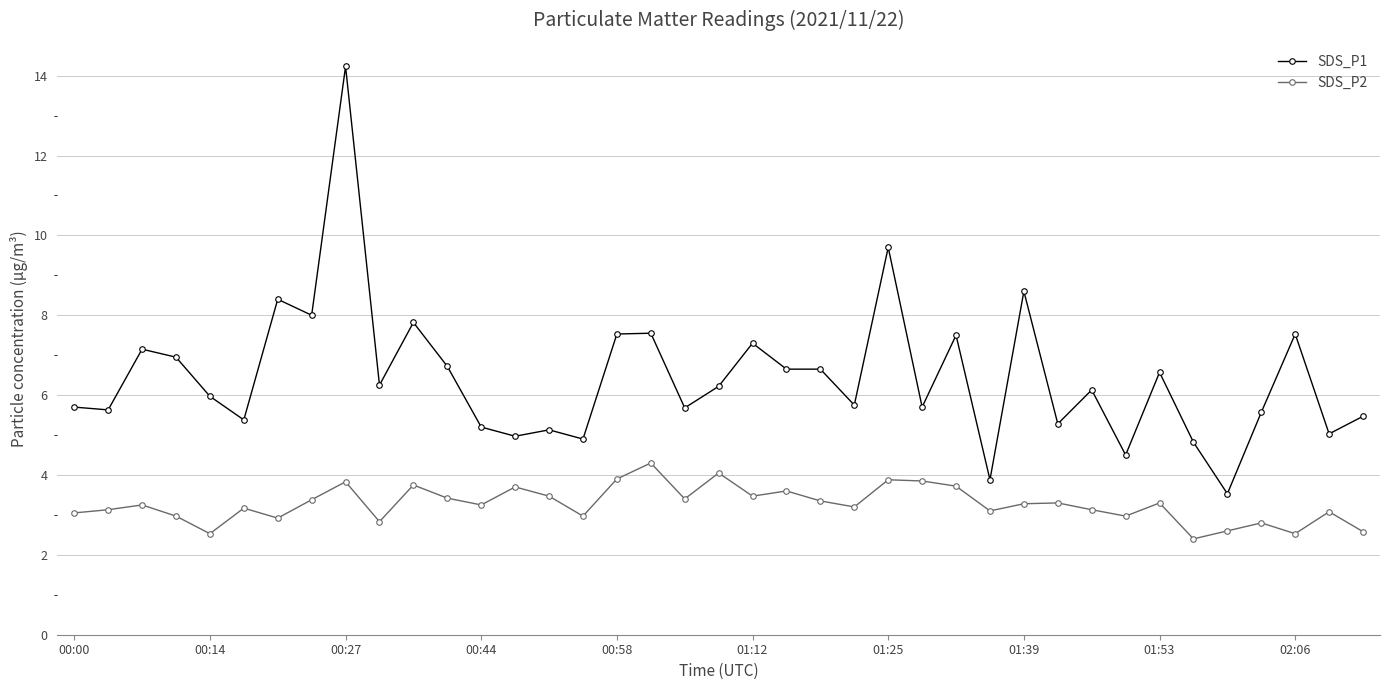

True or false: SDS_P1 and SDS_P2 intersect in this chart.

False